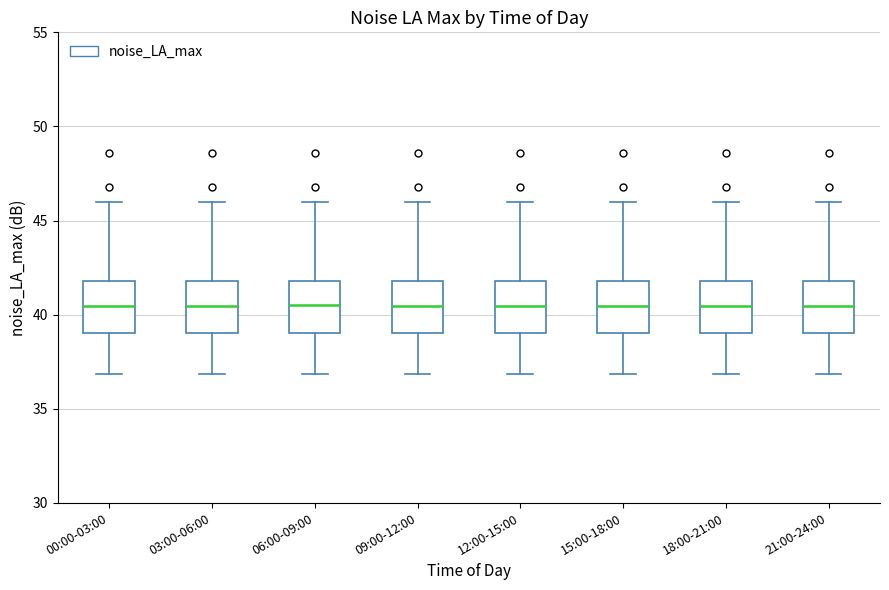

Reading left to right, transcribe this box plot: for each box, give where its median line is, the range the box spans, and where its two whiskers end, as read against the y-axis. The values are not printed on the chart, so give them approximately, as read against the axis.

00:00-03:00: median 40.5, box 39.0 to 42.0, whiskers 37.0 to 46.0
03:00-06:00: median 40.5, box 39.0 to 42.0, whiskers 37.0 to 46.0
06:00-09:00: median 40.5, box 39.0 to 42.0, whiskers 37.0 to 46.0
09:00-12:00: median 40.5, box 39.0 to 42.0, whiskers 37.0 to 46.0
12:00-15:00: median 40.5, box 39.0 to 42.0, whiskers 37.0 to 46.0
15:00-18:00: median 40.5, box 39.0 to 42.0, whiskers 37.0 to 46.0
18:00-21:00: median 40.5, box 39.0 to 42.0, whiskers 37.0 to 46.0
21:00-24:00: median 40.5, box 39.0 to 42.0, whiskers 37.0 to 46.0